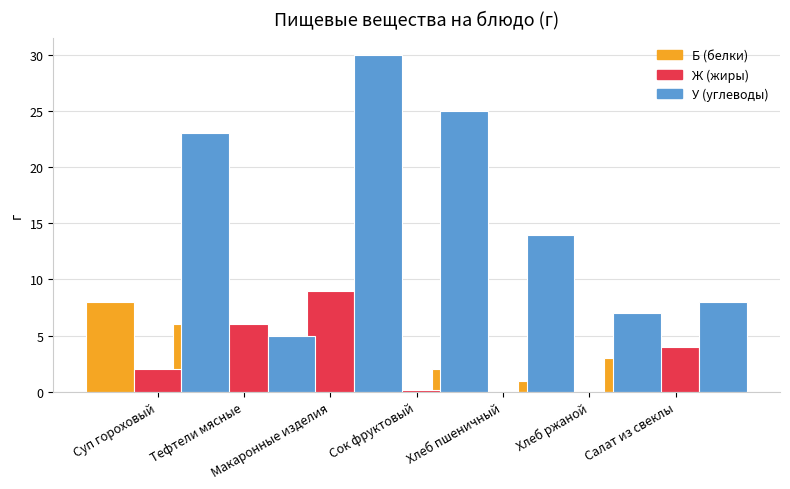

How many groups of bars are there?

7